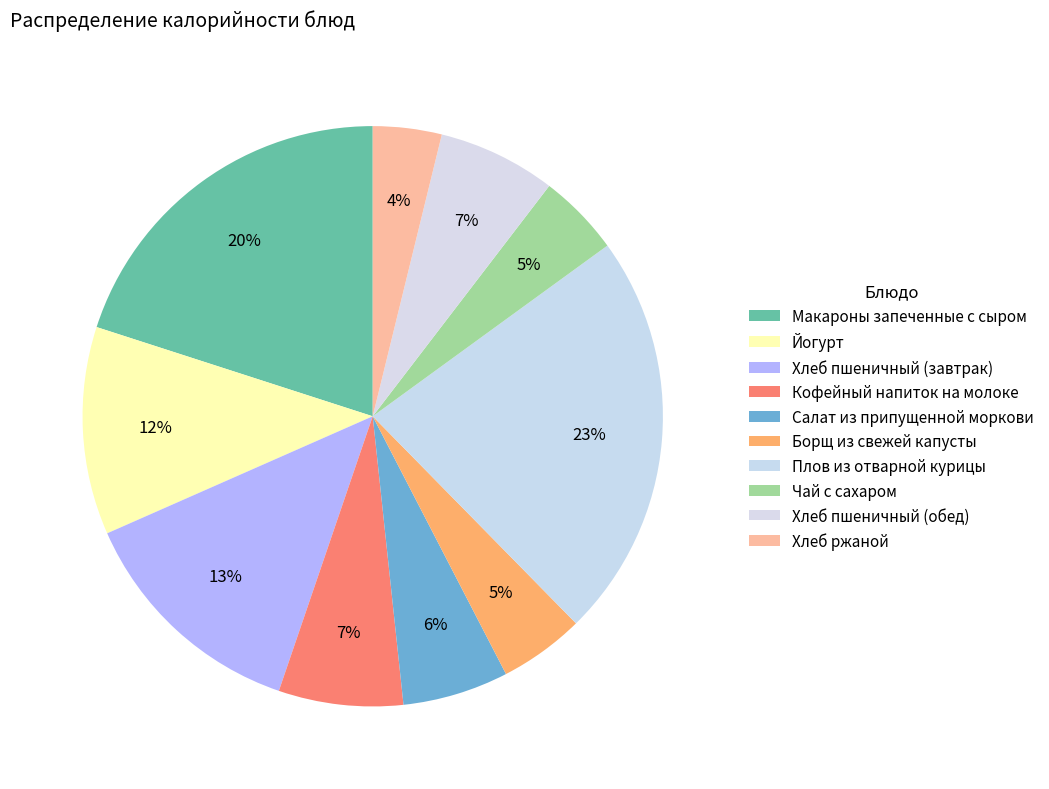

What is the change in value from Борщ из свежей капусты to Хлеб ржаной?

-12.4